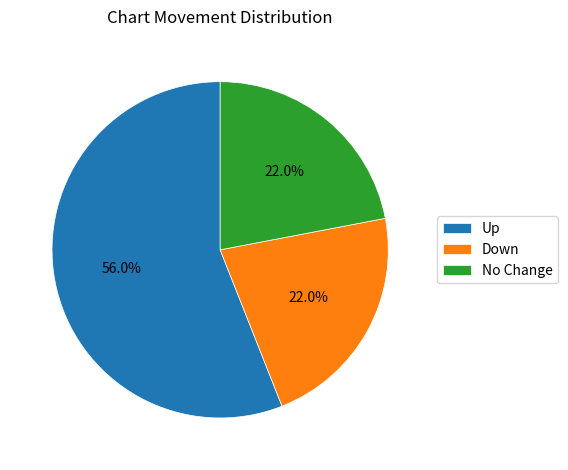

What is the majority slice?

Up